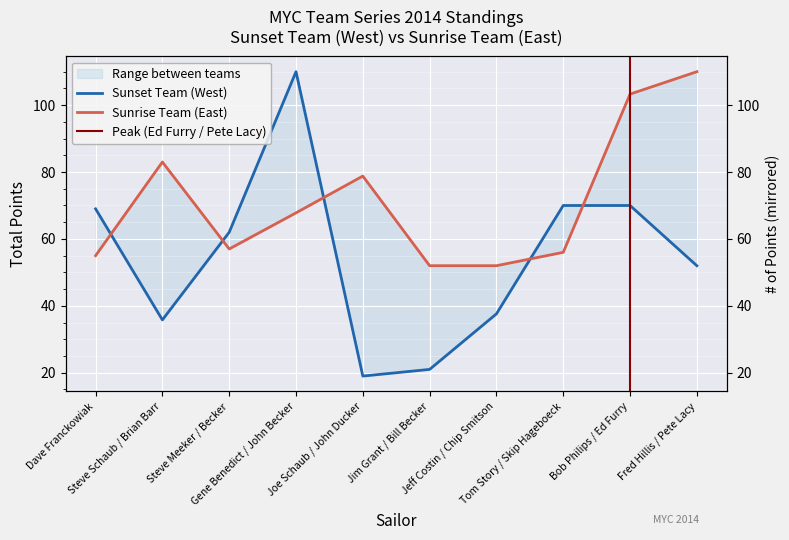

What is the sum of the Sunrise Team Totals values at Steve Meeker / Becker and Dave Franckowiak?

112.0